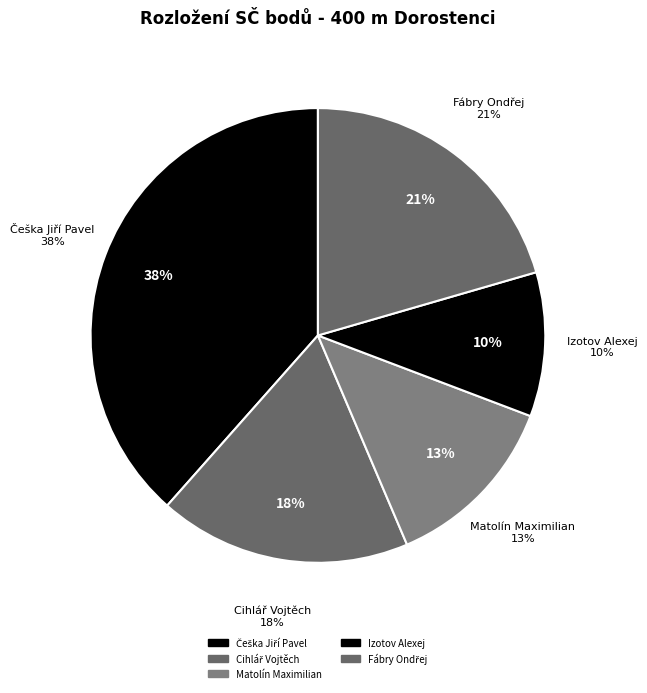

To the nearest percent, what percentage of the pie is Fábry Ondřej?

21%